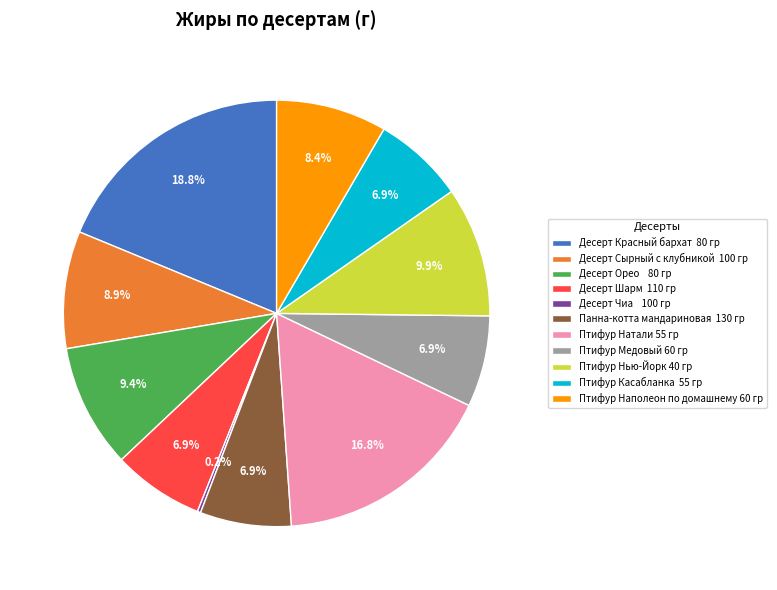

Is it true that Птифур Медовый 60 гр is 14% of the pie?

False